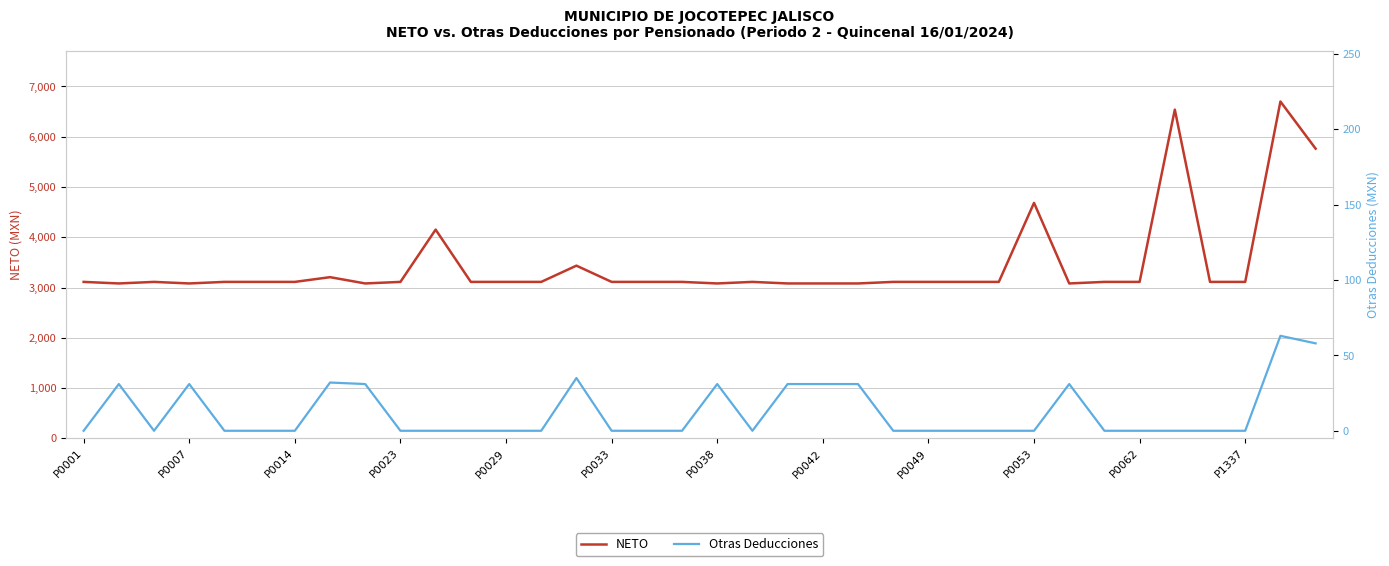

True or false: Otras Deducciones and NETO cross at least once.

False